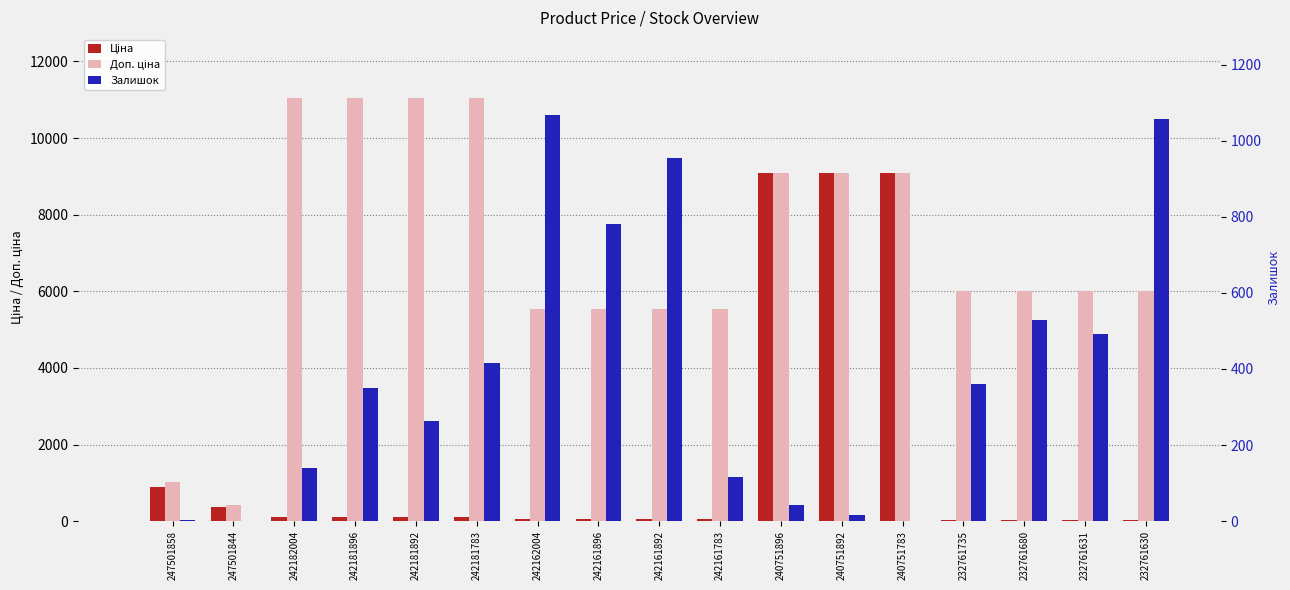

At which category is the sum across all series the highest?

240751896